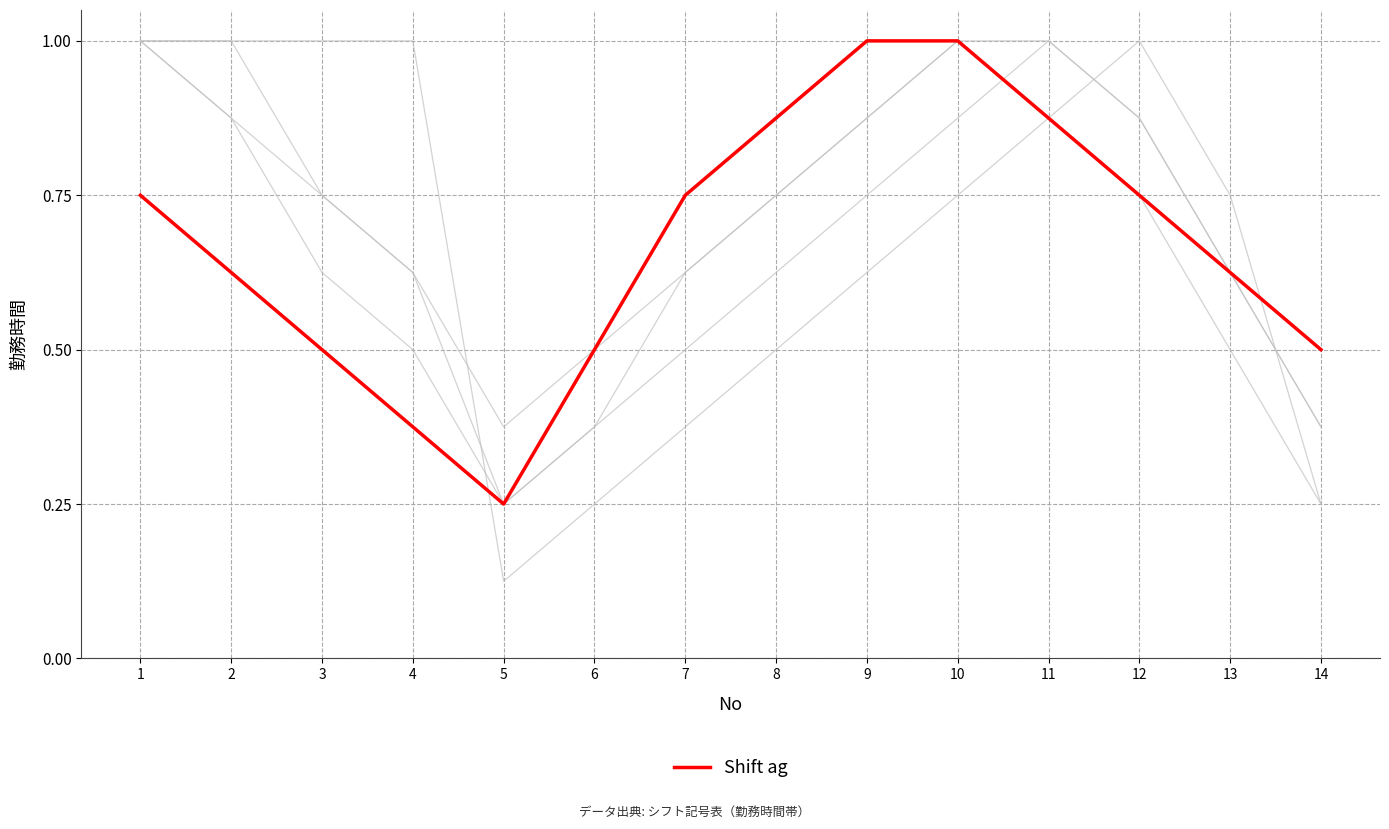

At which category does the chart reach its minimum across all series?

5